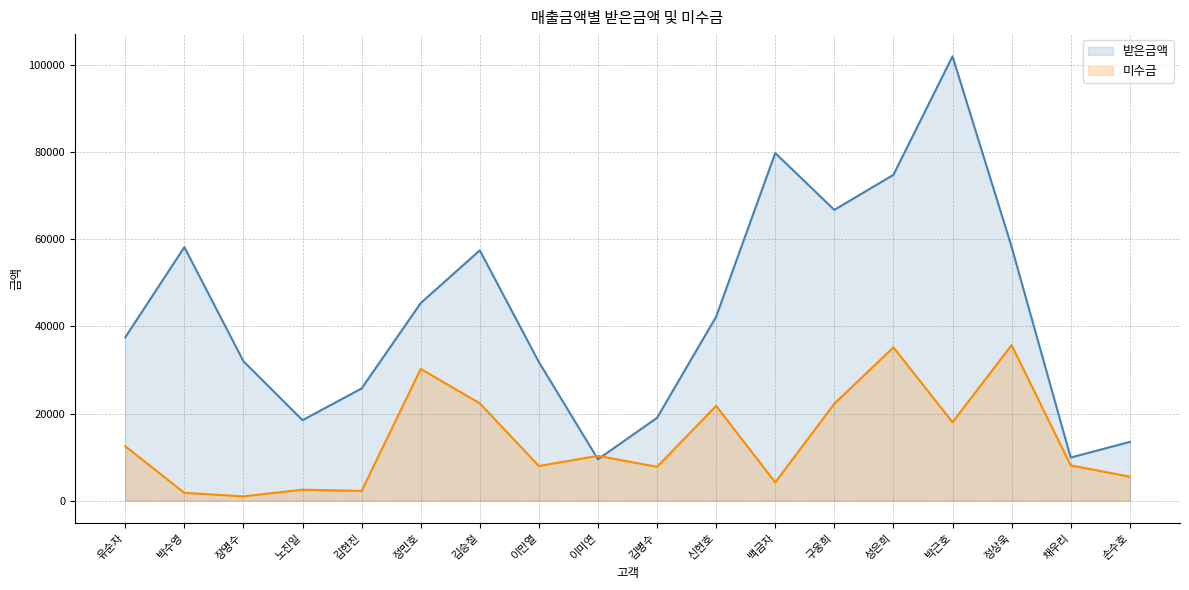

What is the label of the 5th point from the right?

성은희